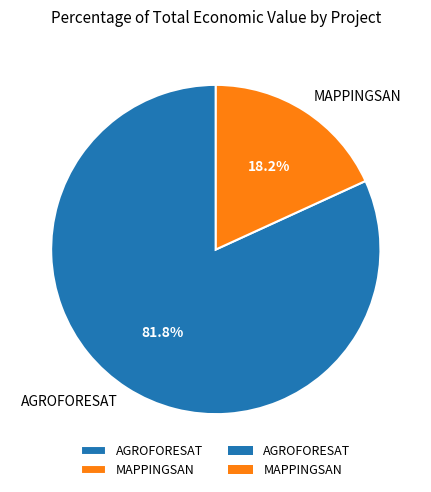

Rank the categories by value from lowest to highest.

MAPPINGSAN, AGROFORESAT